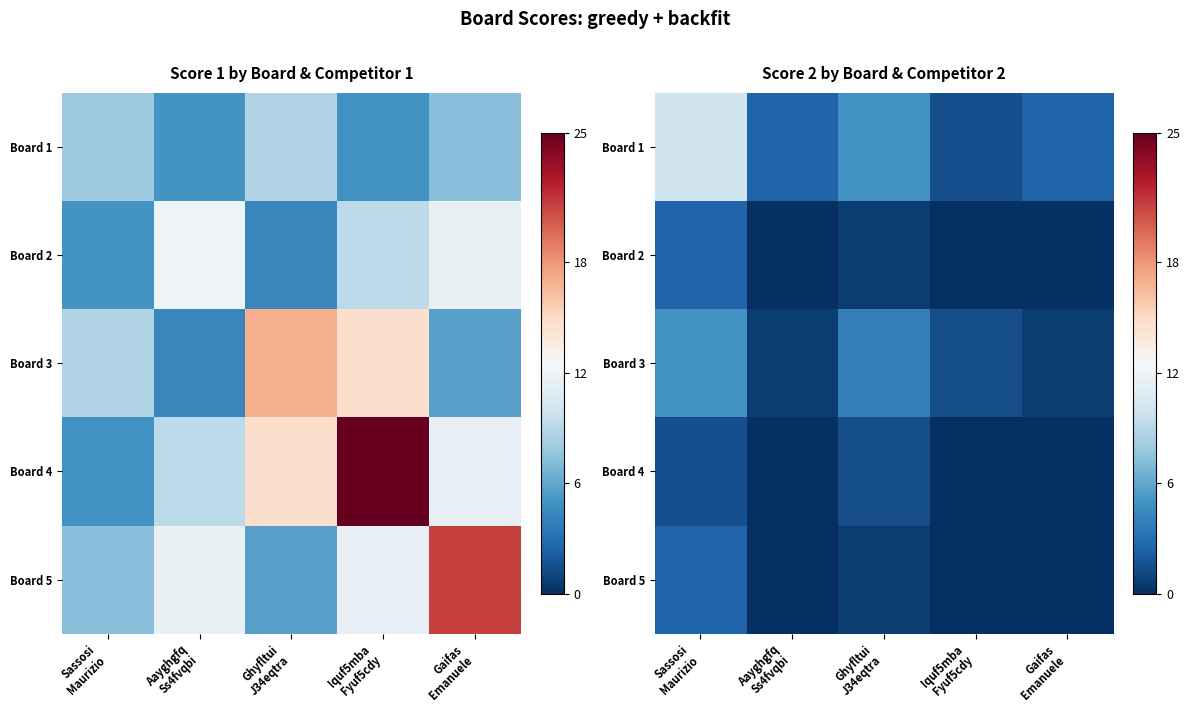

True or false: Board 2 has a value of 4.2 at Sassosi Maurizio.

False